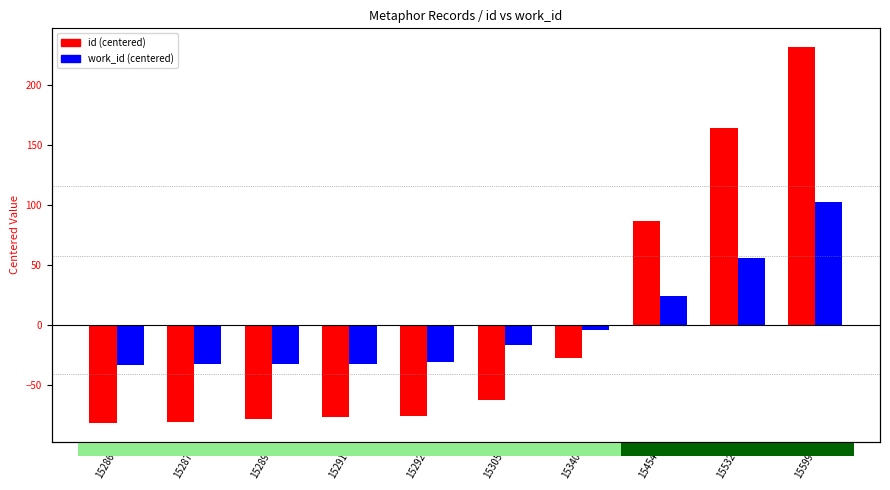

Rank the series at 15292 from highest to lowest value.

work_id (centered), id (centered)